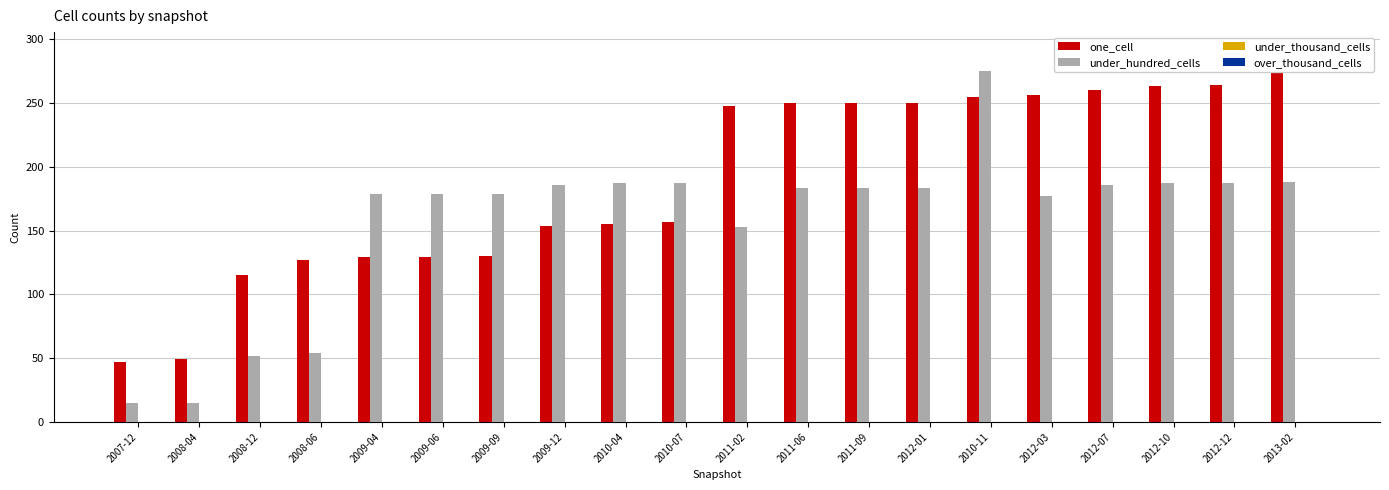

What is the highest value of the under_hundred_cells series?

275